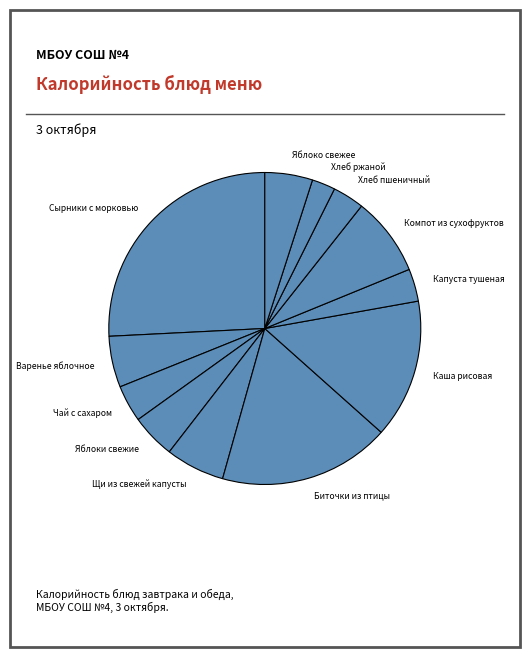

Is it true that Сырники с морковью is 16% of the pie?

False